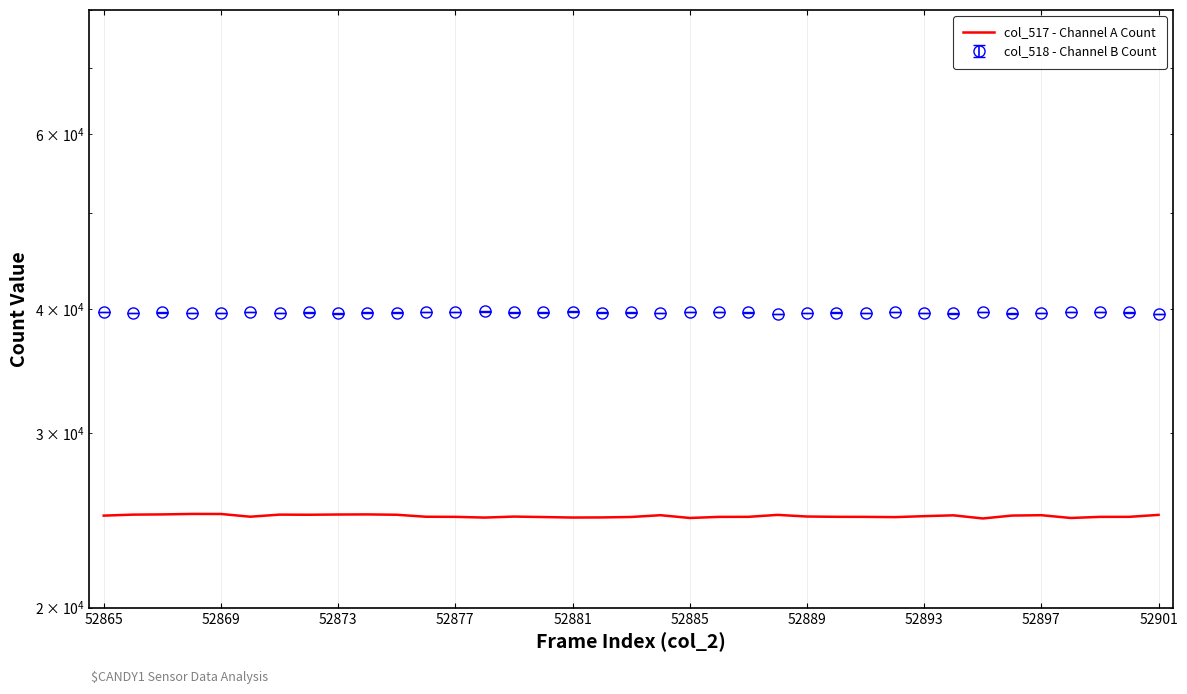

What is the minimum value shown in the chart?

24601